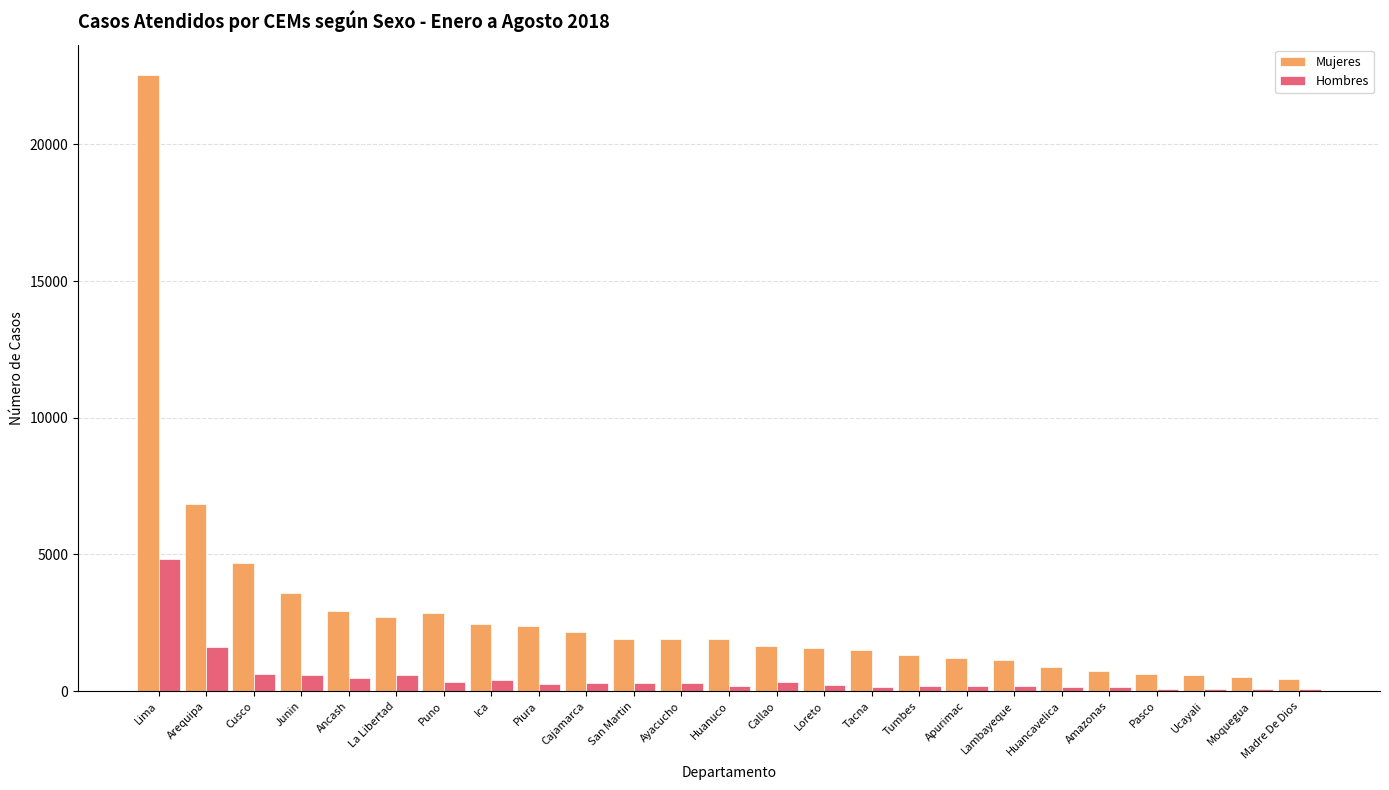

Which series has the largest total across all categories?

Mujeres